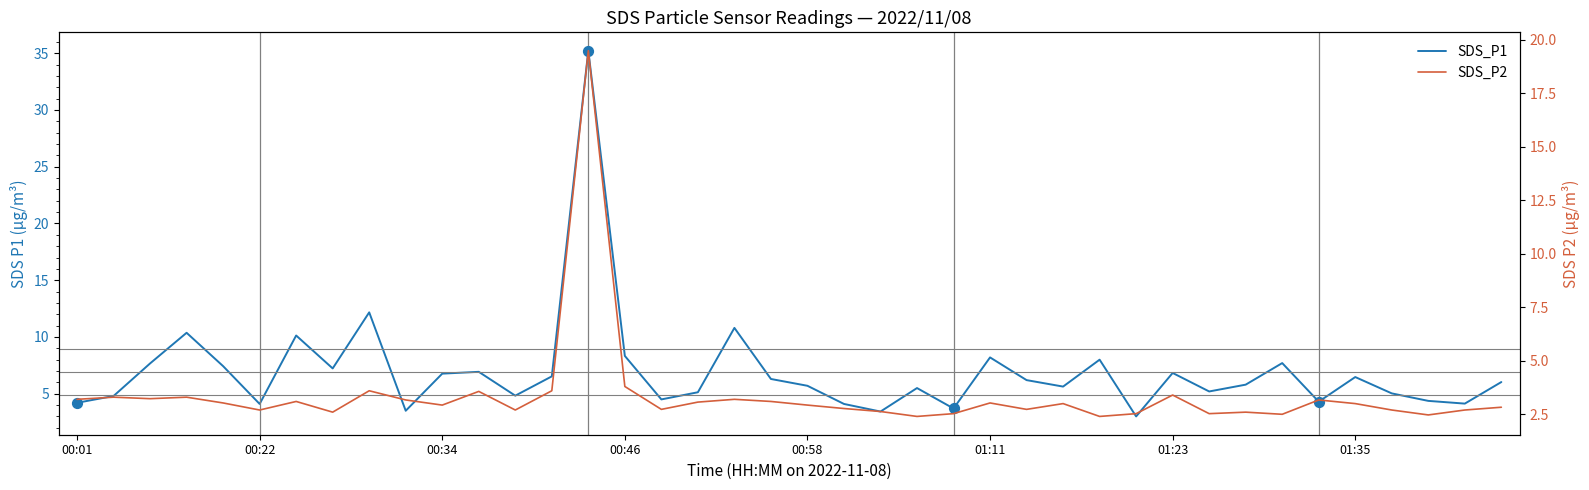

Is the value of SDS_P2 at 24 greater than the value of SDS_P1 at 27?

No